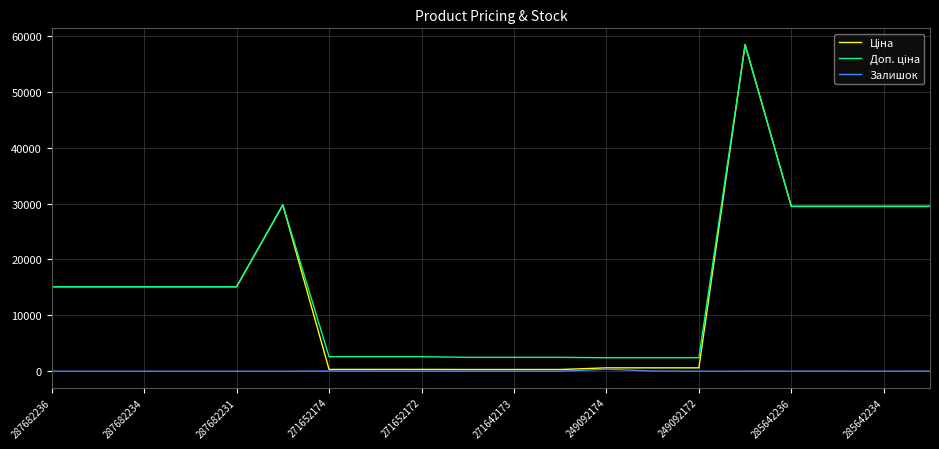

What is the maximum value shown in the chart?

58426.5